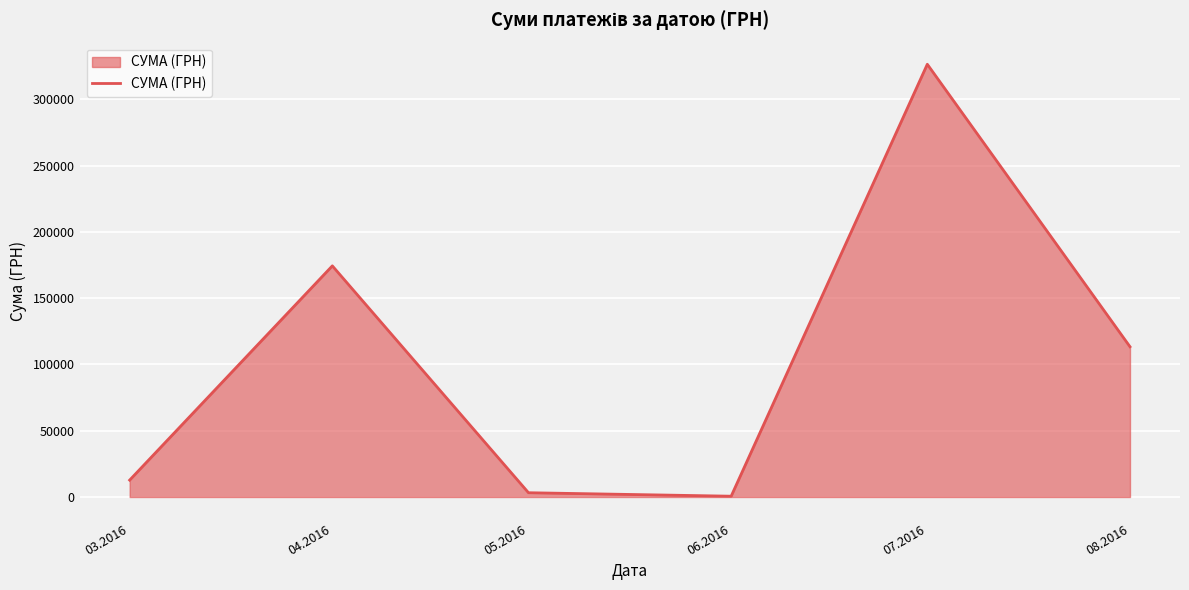

Which has a higher value, 06.2016 or 03.2016?

03.2016